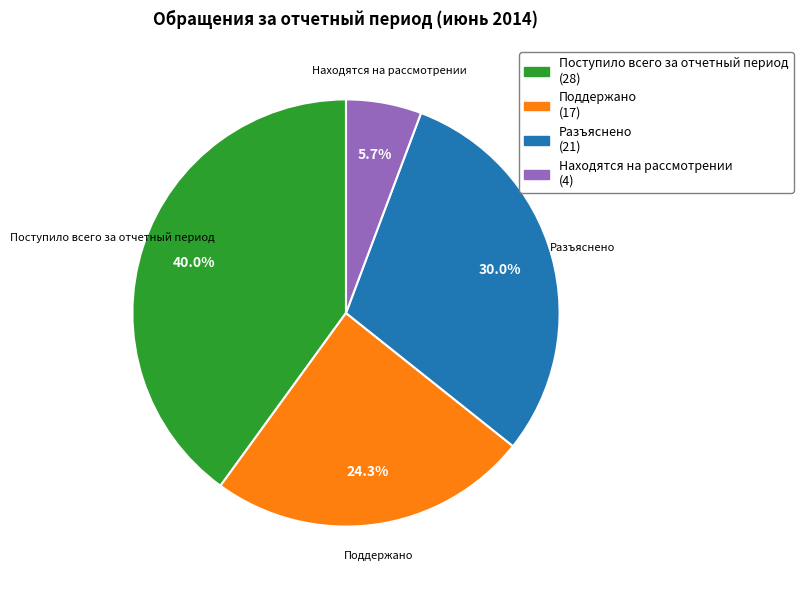

Combined, what portion of the pie is Находятся на рассмотрении (4) and Разъяснено (21)?

35.7%